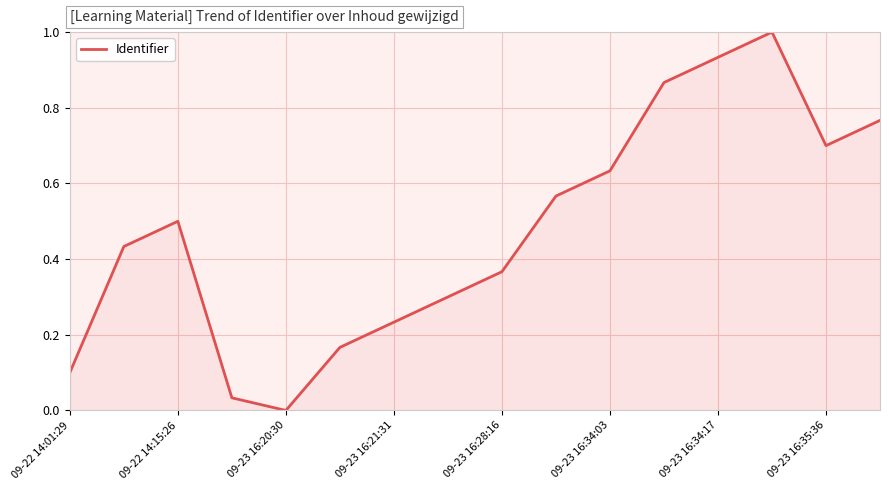

What is the greatest value displayed?

1.0